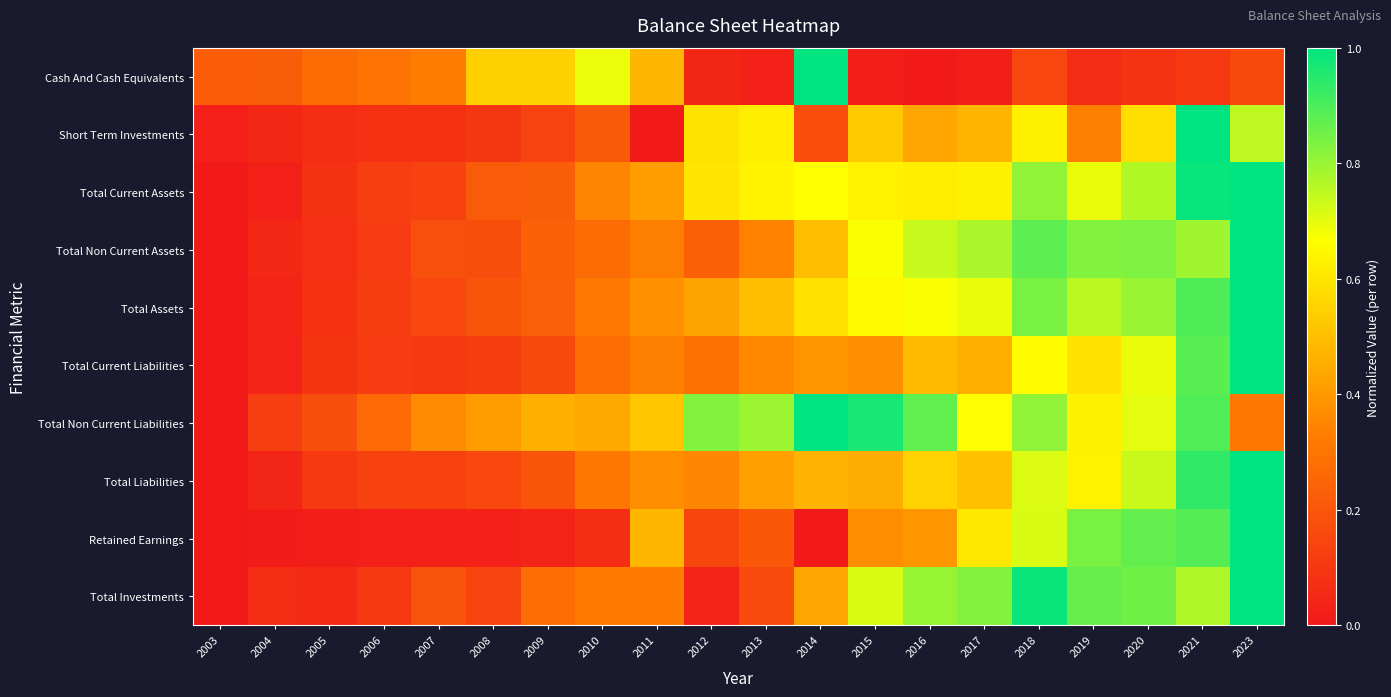

How many categories are shown in the chart?

20